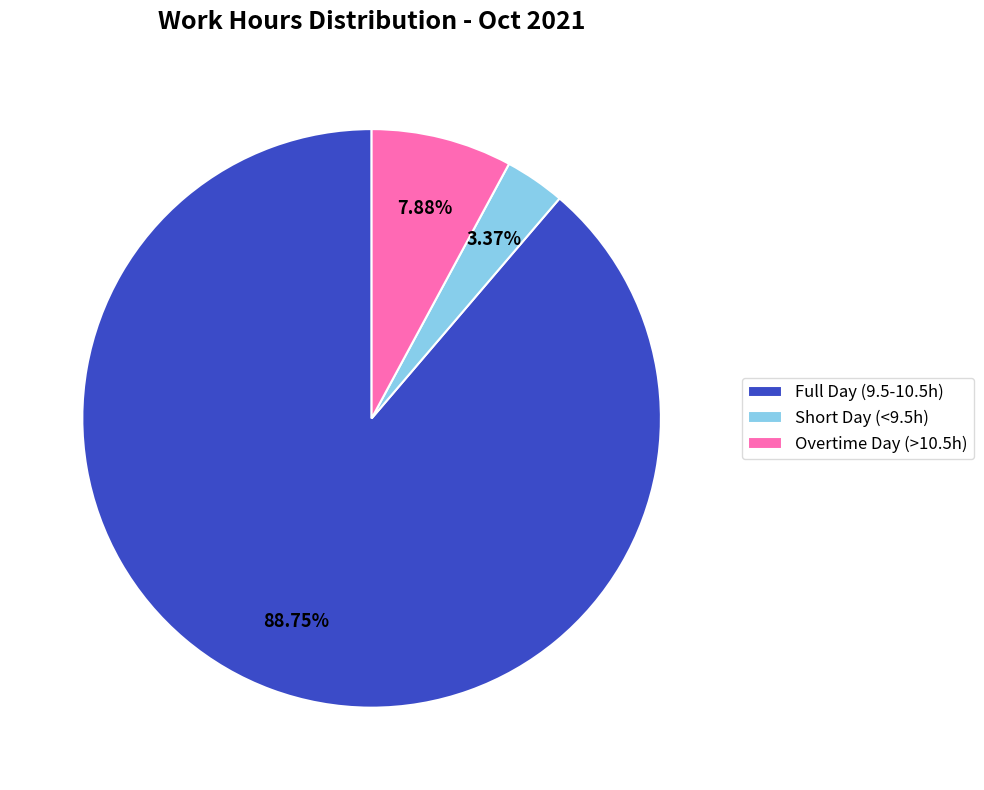

What is the ratio of the value at Overtime Day (>10.5h) to the value at Short Day (<9.5h)?

2.3